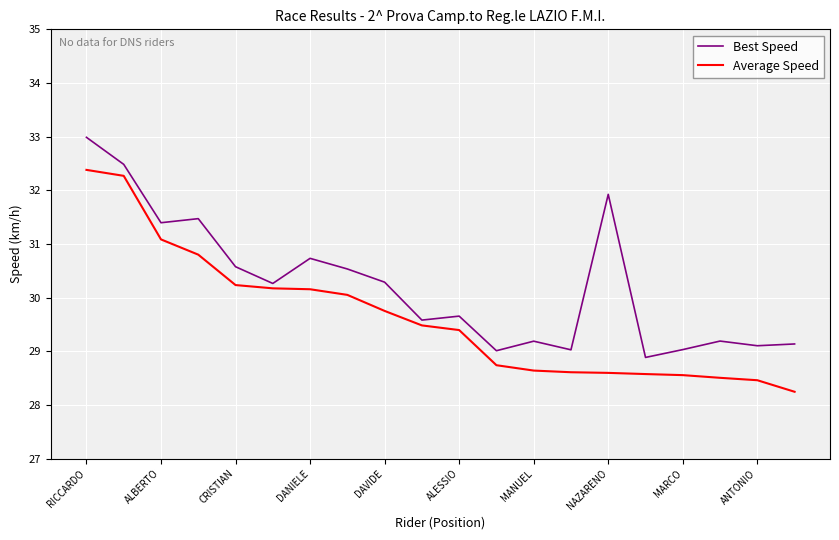

Does the chart display data point markers on the line(s)?

No